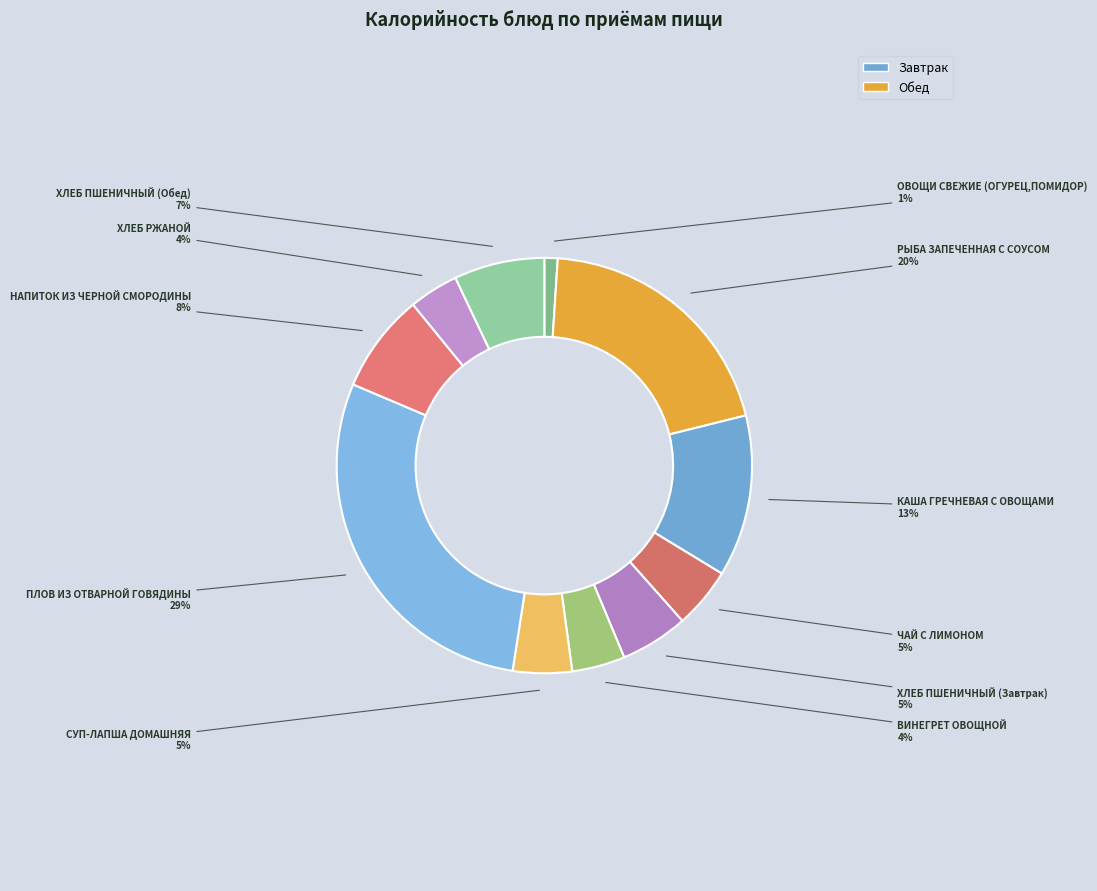

How many segments does this pie chart have?

11